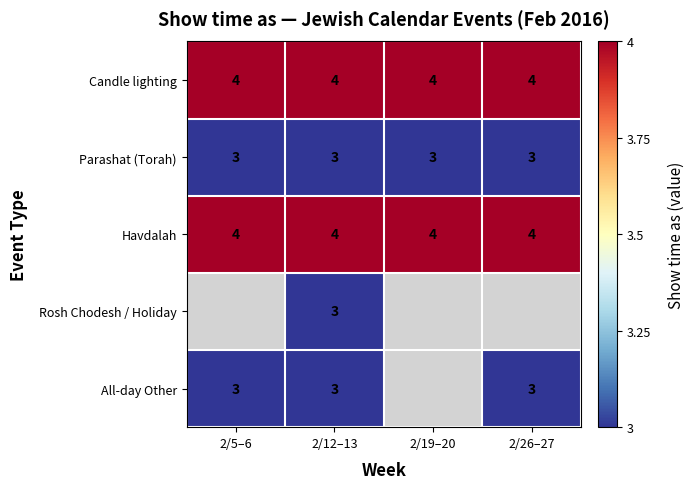

Between 2/5–6 and 2/12–13, which is larger?

2/5–6